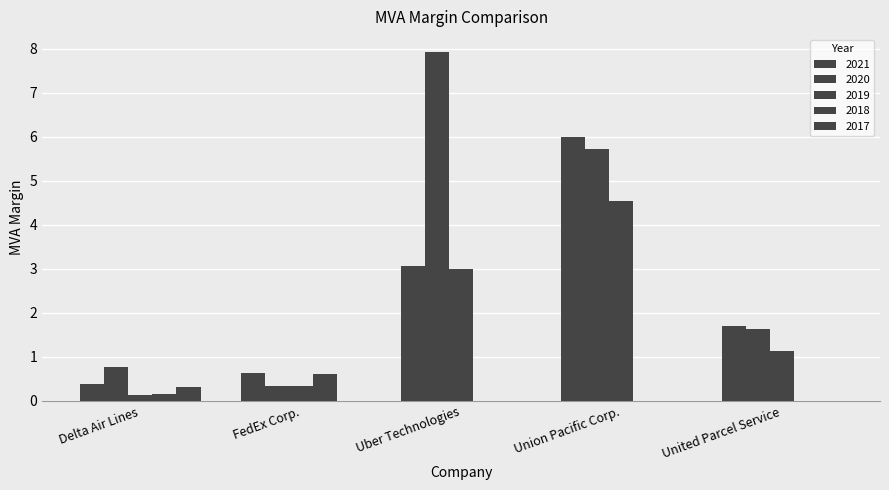

How many series are shown in this chart?

5